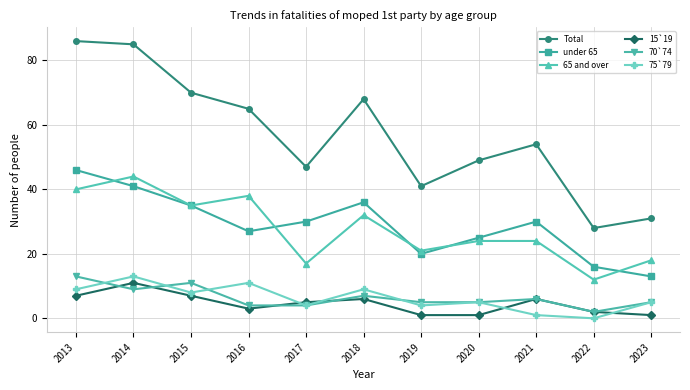

At how many categories does at least one series exceed 37?

9